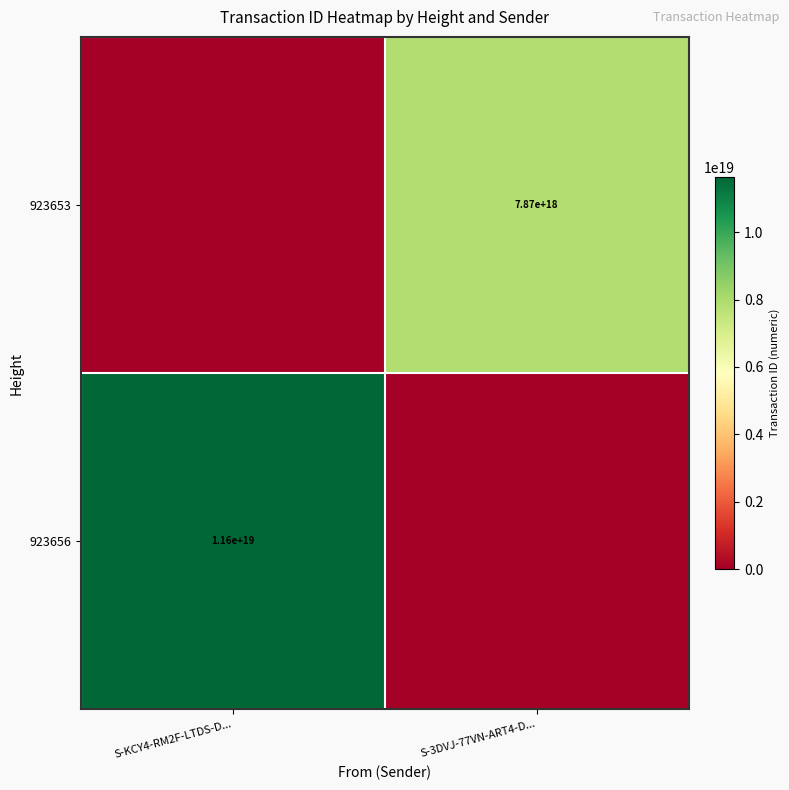

Where is 923653 nearest to the value 3932729111984602624?

S-KCY4-RM2F-LTDS-D...